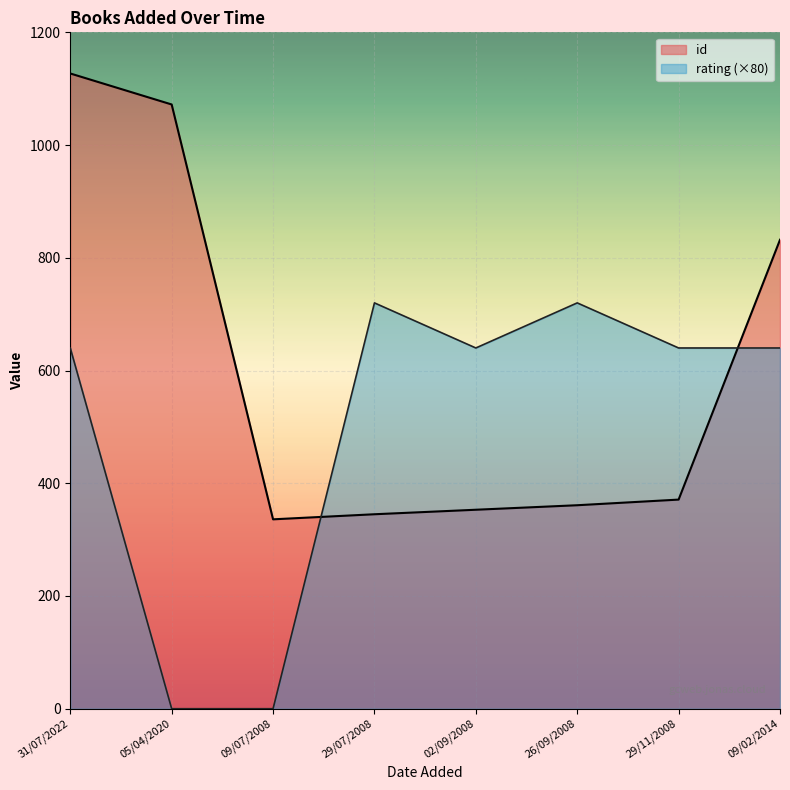

What is the spread (max minus min) of values at 09/07/2008?

336